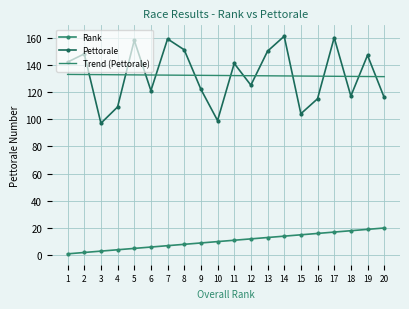

Is it true that Rank equals 3.6 at 13?

False